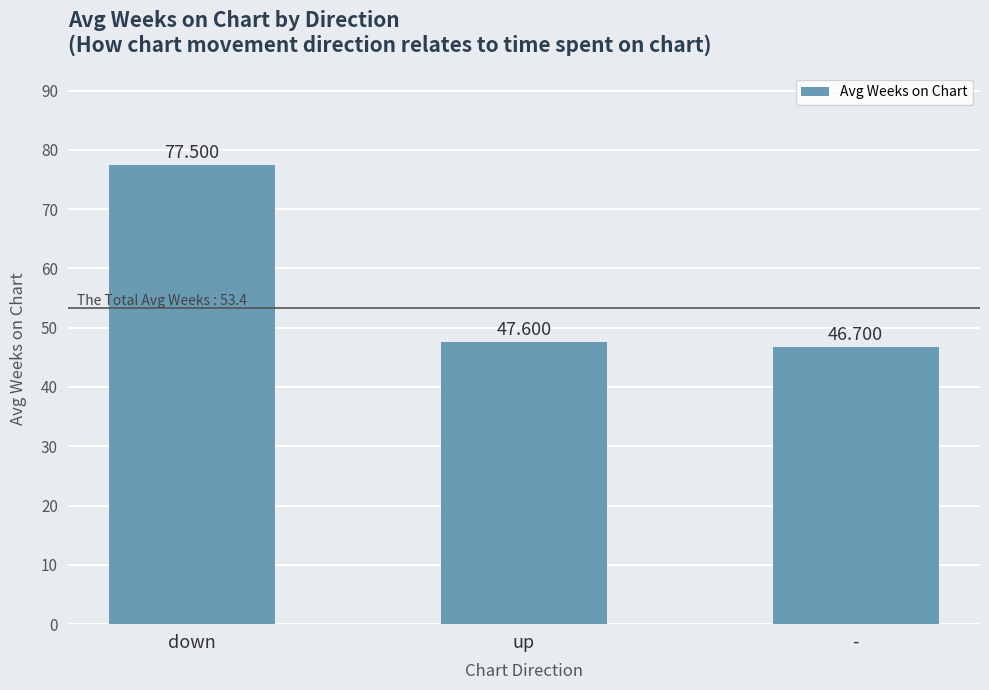

How many categories are shown in the chart?

3